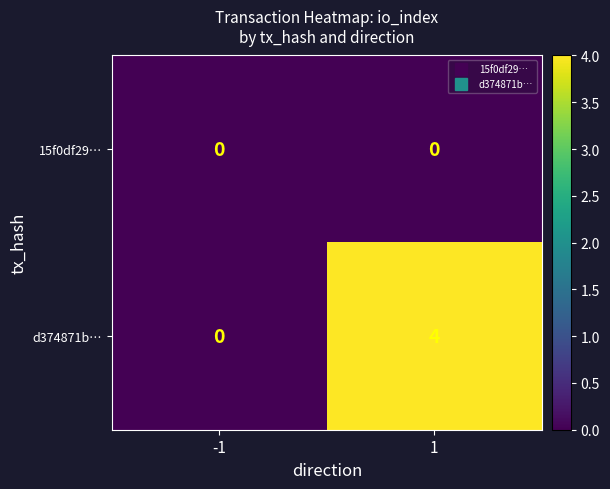

What is the maximum value shown in the chart?

4